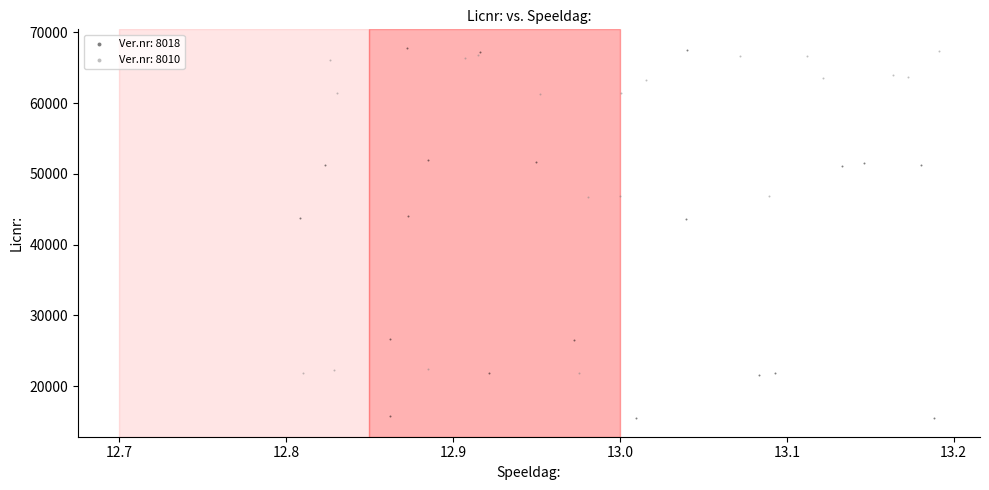

Which series has the widest spread of Y values?

Ver.nr: 8018